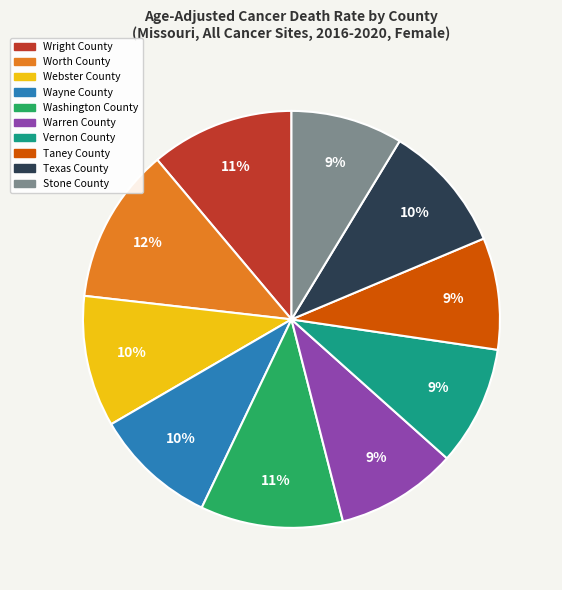

The Warren County slice represents 19% of the pie. True or false?

False